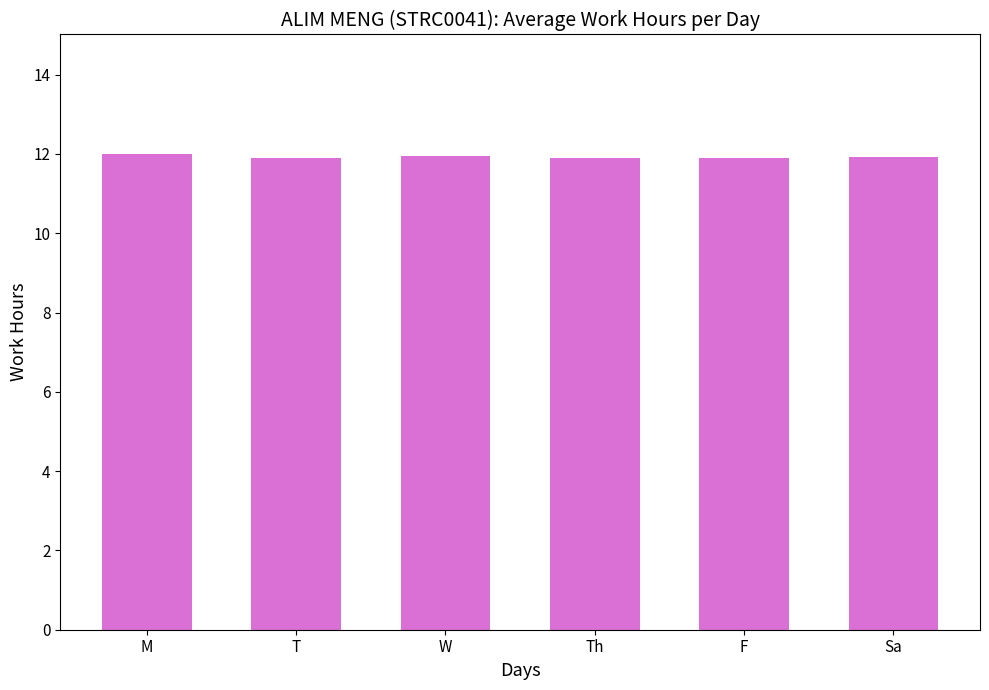

Are the bars horizontal?

No